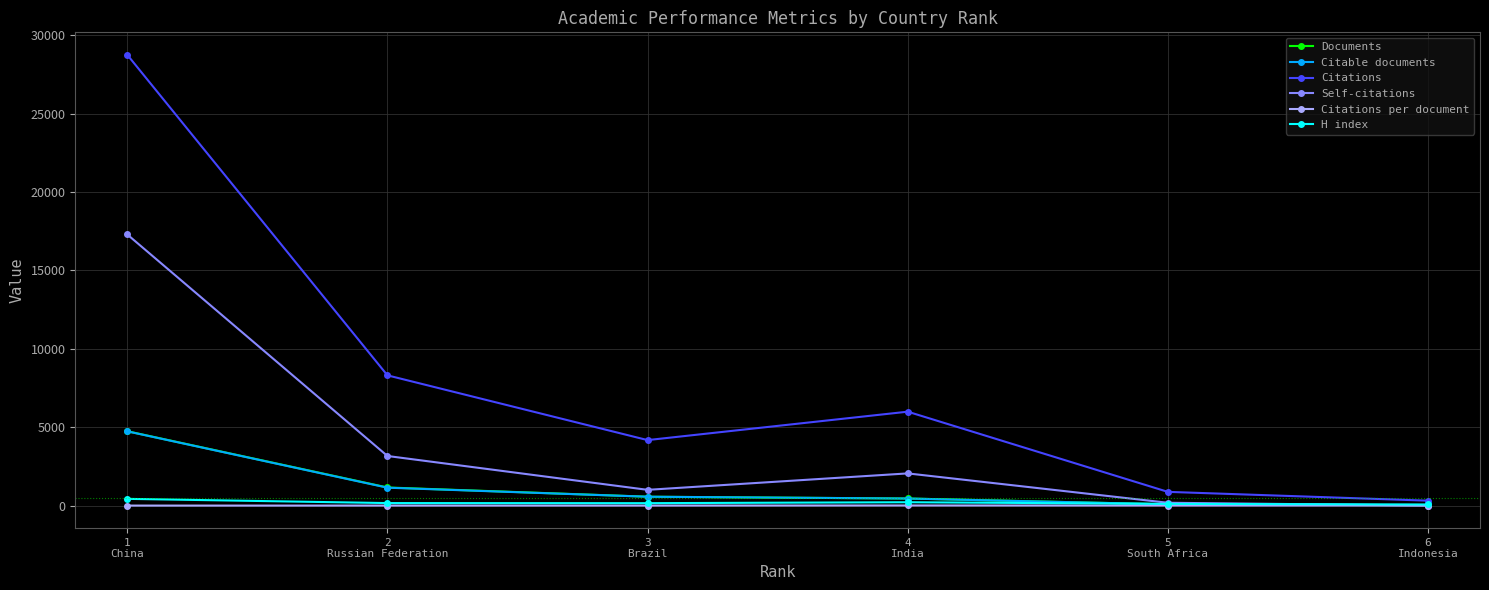

At how many categories does at least one series exceed 1632?

4